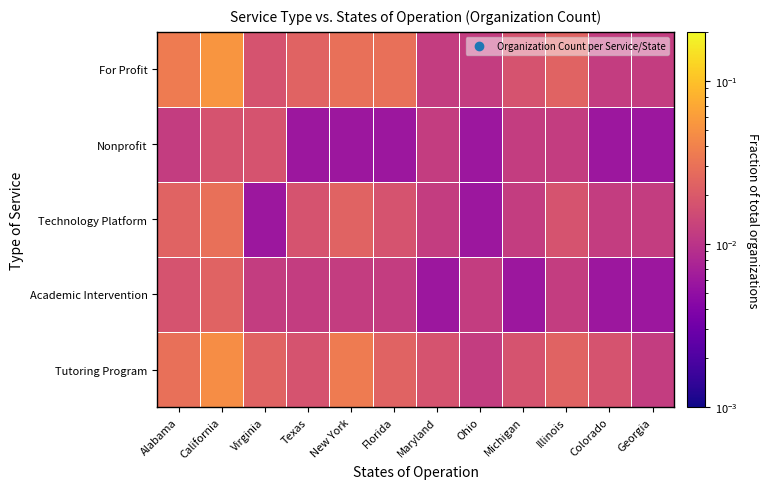

Between Illinois and Virginia, which is larger?

Illinois